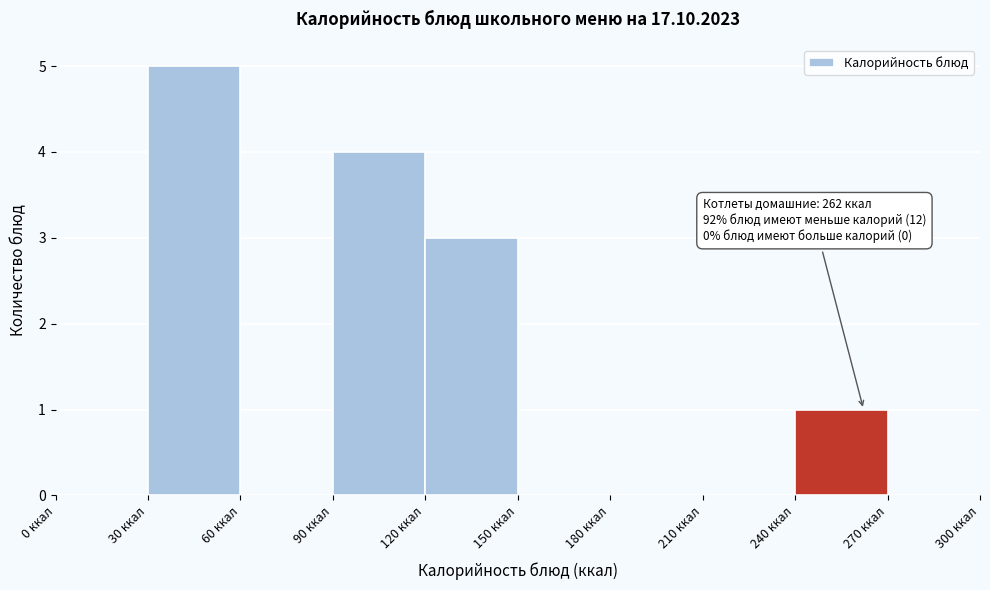

Which range on the x-axis has the tallest bar?

30 to 60